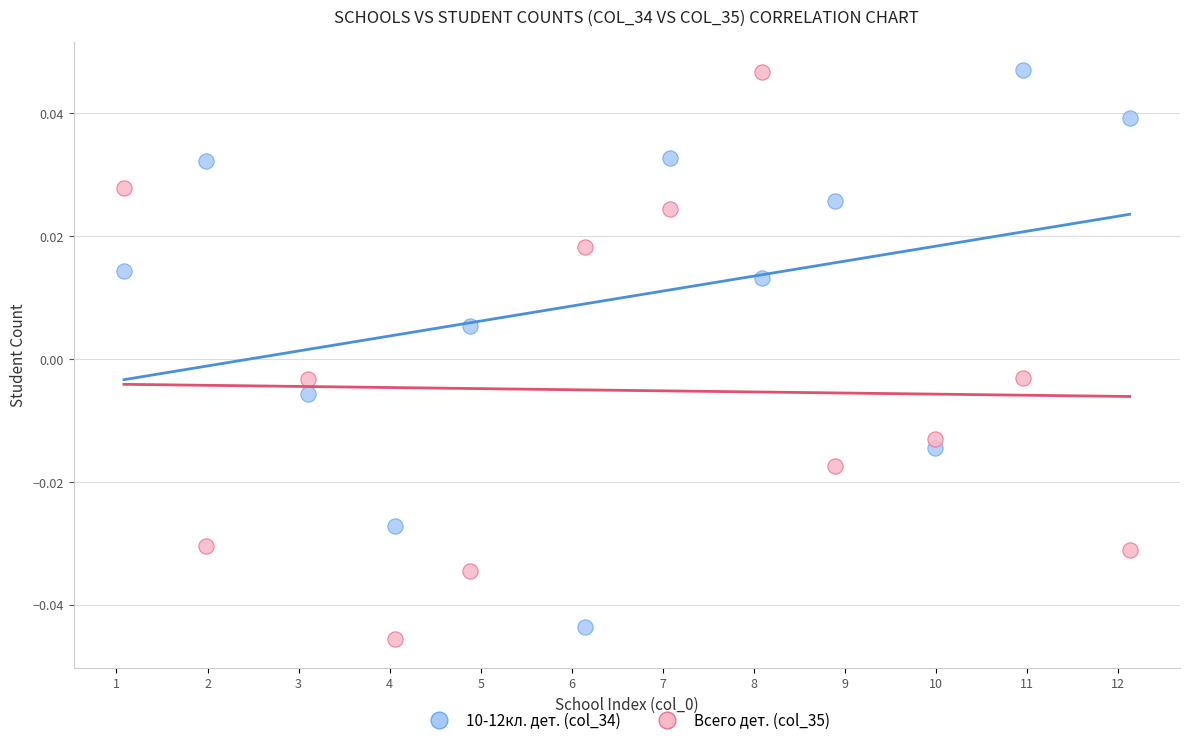

Across all data points, what is the range of X values (max minus min)?

11.0